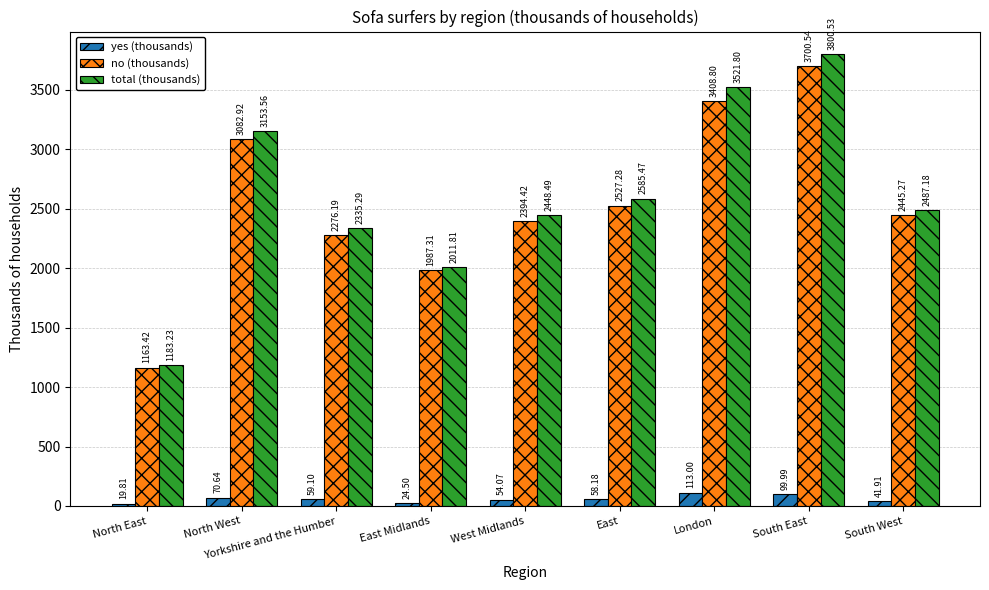

How many groups of bars are there?

9